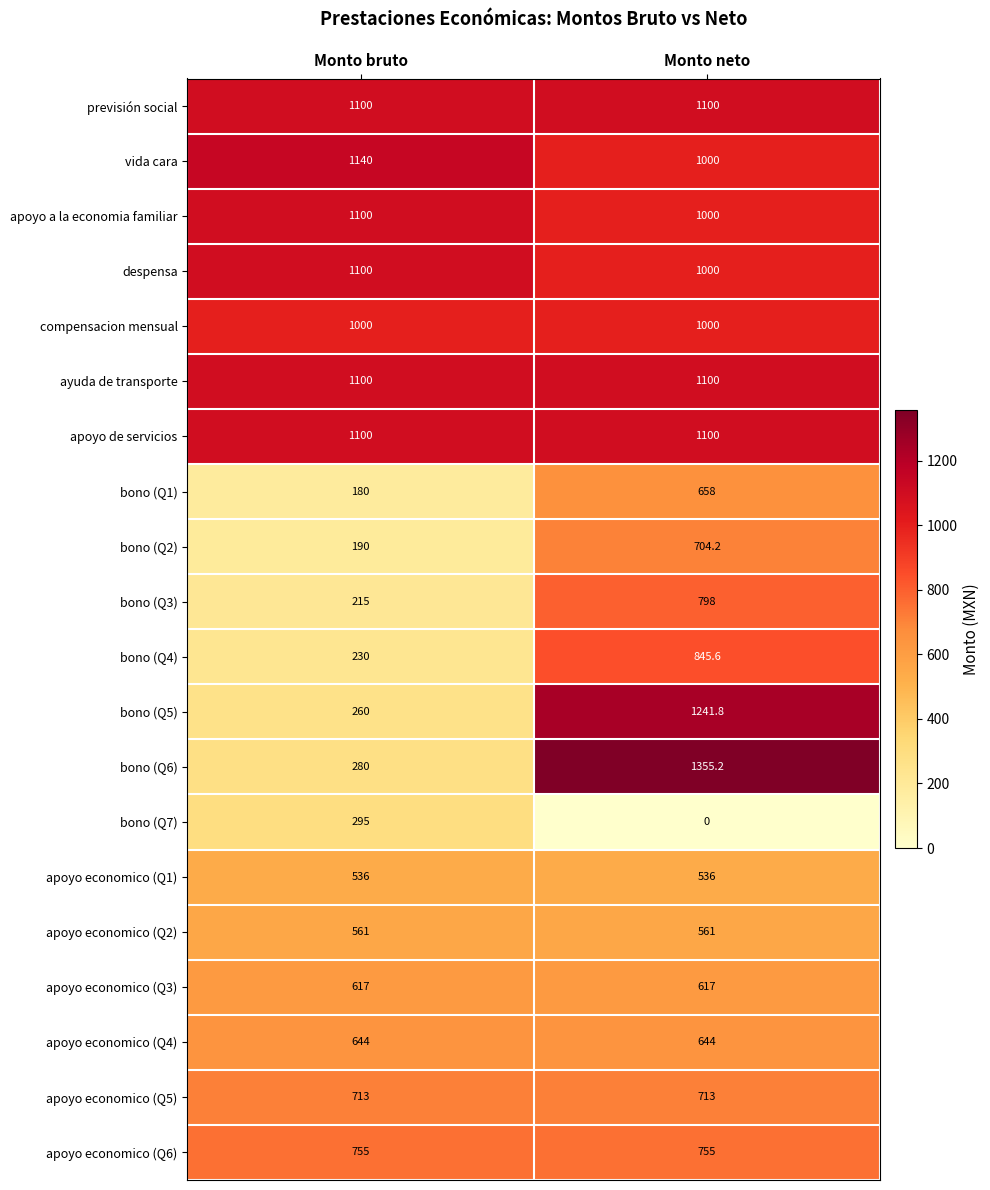

What value does the bono (Q5) series have at Monto bruto?

260.0